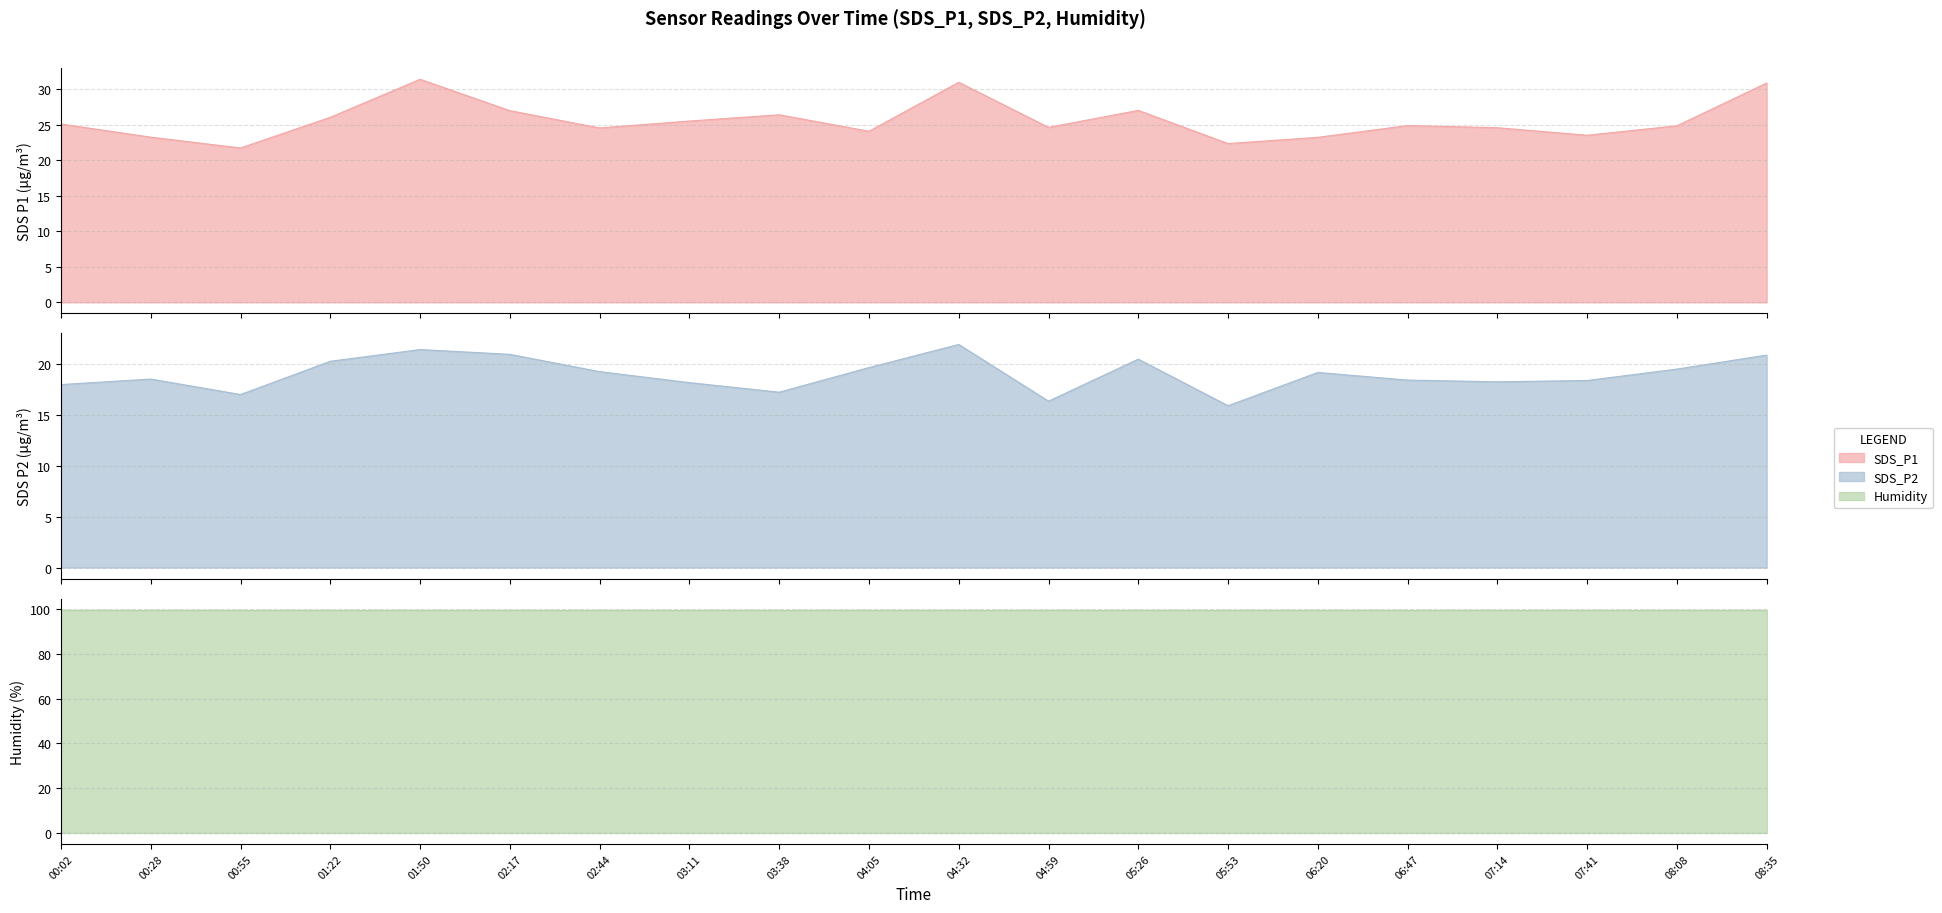

List the labels in order of SDS_P2 value, smallest first.

05:53, 04:59, 00:55, 03:38, 00:02, 03:11, 07:14, 07:41, 06:47, 00:28, 06:20, 02:44, 08:08, 04:05, 01:22, 05:26, 08:35, 02:17, 01:50, 04:32